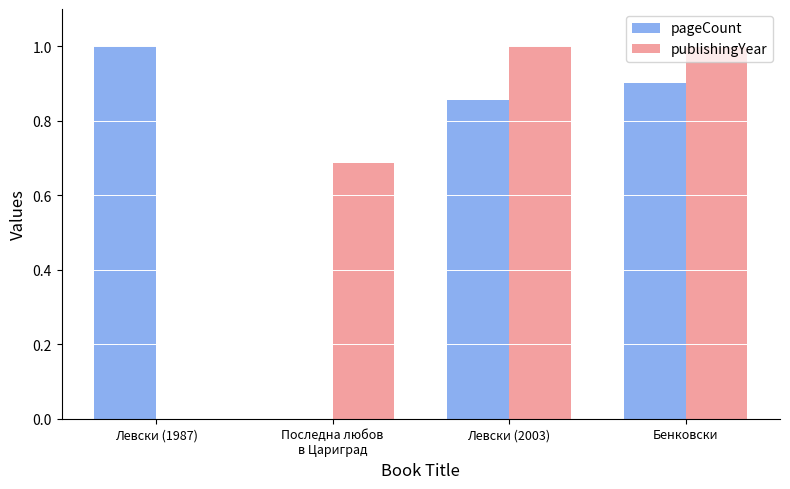

What is the total value across all series at Левски (1987)?

1.0